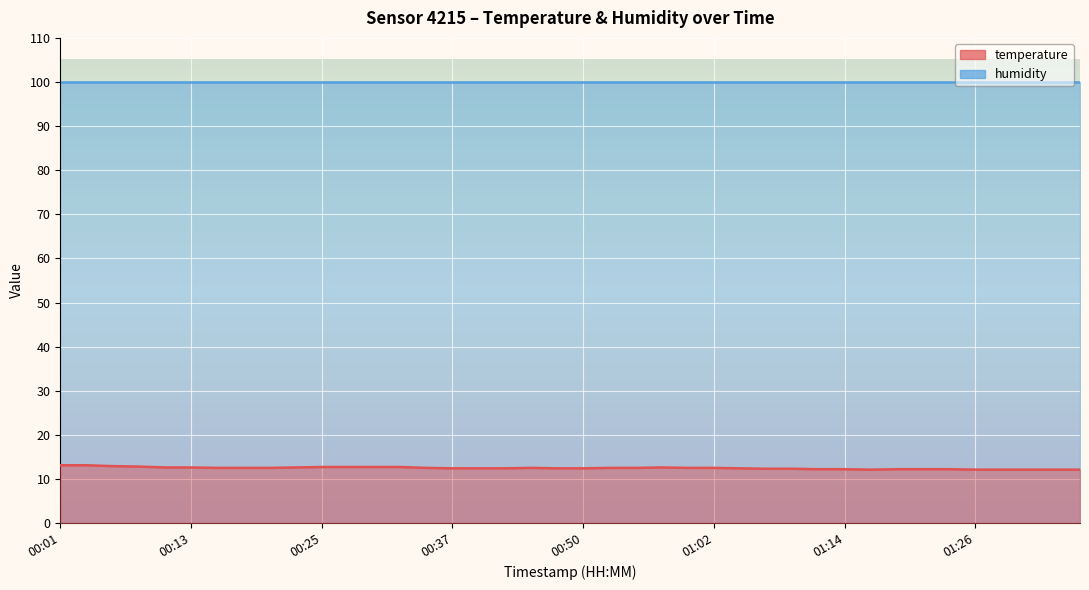

How many points are lower than both their immediate neighbors (excluding endpoints)?

1